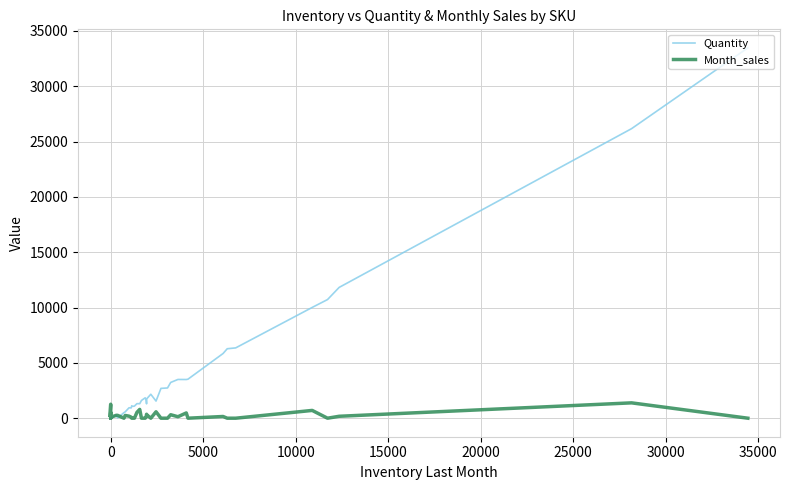

Which series has the largest total across all categories?

Quantity